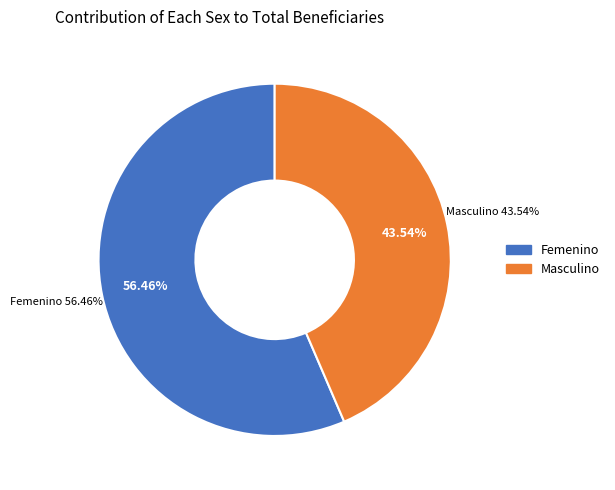

The Femenino slice represents 56% of the pie. True or false?

True